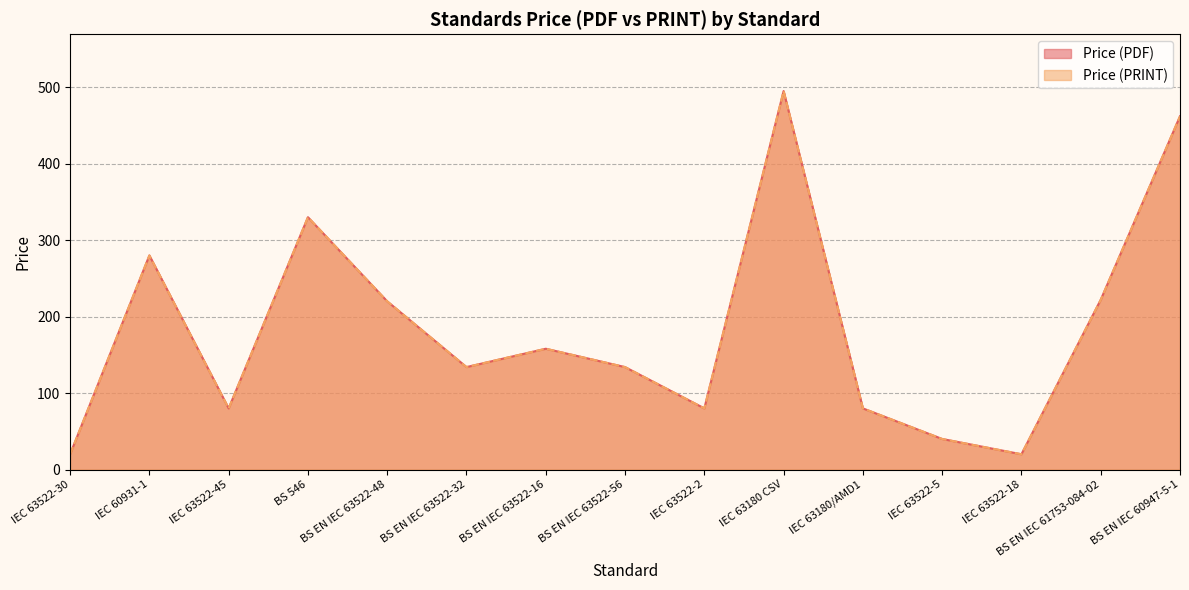

Reading right to left, list all the values displayed in this chart.

Price (PDF): BS EN IEC 60947-5-1=462	BS EN IEC 61753-084-02=222	IEC 63522-18=20	IEC 63522-5=40	IEC 63180/AMD1=80	IEC 63180 CSV=495	IEC 63522-2=80	BS EN IEC 63522-56=134	BS EN IEC 63522-16=158	BS EN IEC 63522-32=134	BS EN IEC 63522-48=220	BS 546=330	IEC 63522-45=80	IEC 60931-1=280	IEC 63522-30=20
Price (PRINT): BS EN IEC 60947-5-1=462	BS EN IEC 61753-084-02=222	IEC 63522-18=20	IEC 63522-5=40	IEC 63180/AMD1=80	IEC 63180 CSV=495	IEC 63522-2=80	BS EN IEC 63522-56=134	BS EN IEC 63522-16=158	BS EN IEC 63522-32=134	BS EN IEC 63522-48=220	BS 546=330	IEC 63522-45=80	IEC 60931-1=280	IEC 63522-30=20